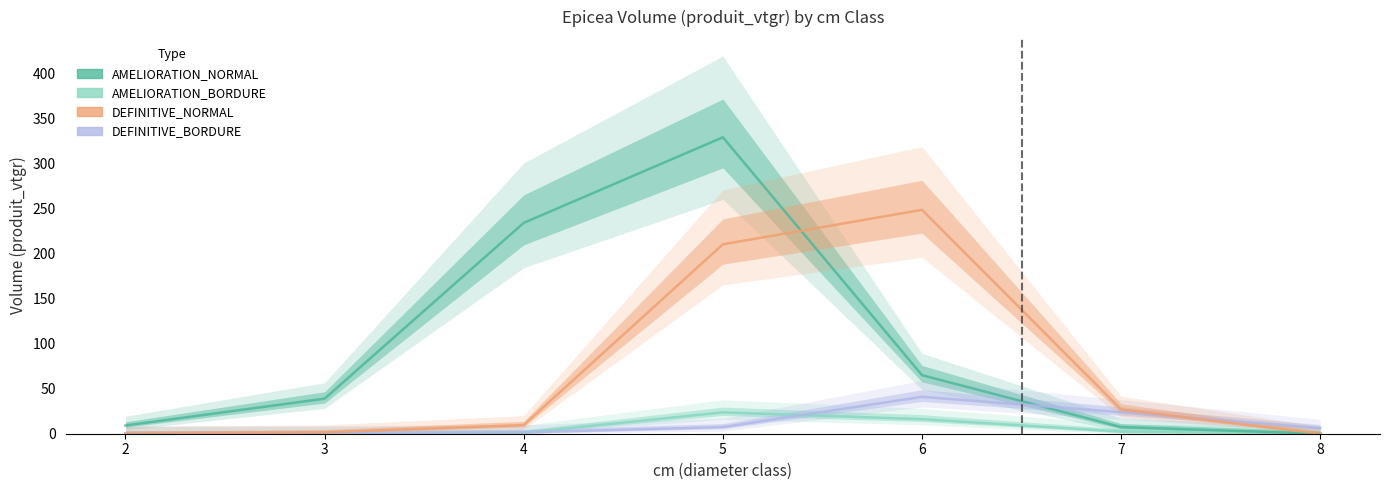

Reading left to right, list all the values displayed in this chart.

AMELIORATION_BORDURE: 0.2	0.0	1.1	23.7	16.2	2.3	0.0
AMELIORATION_NORMAL: 9.2	39.0	234.4	329.5	65.1	7.4	0.0
DEFINITIVE_BORDURE: 0.5	0.7	1.5	7.4	41.0	23.9	6.3
DEFINITIVE_NORMAL: 0.0	1.5	9.6	210.5	248.8	26.9	0.0